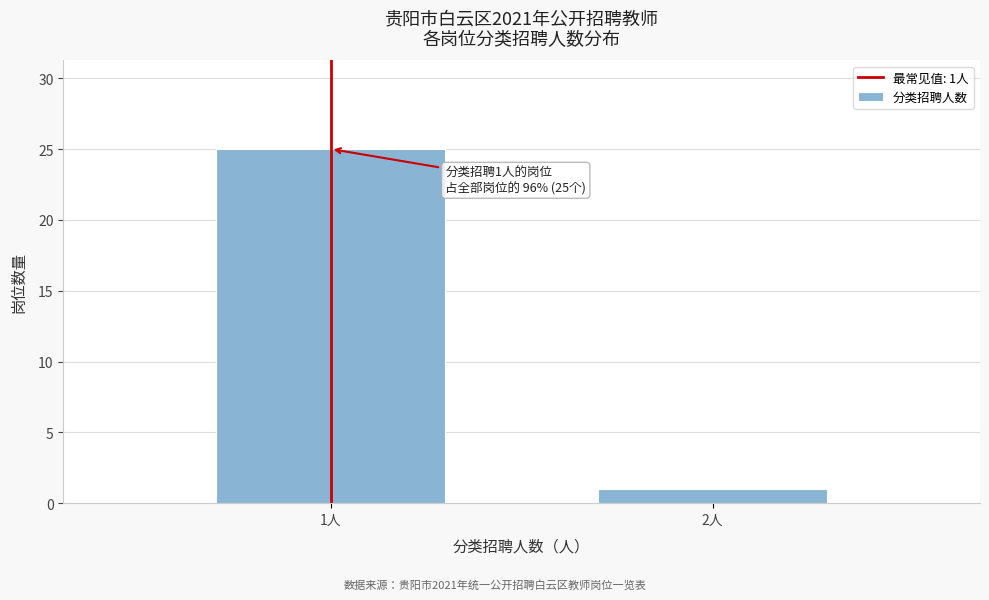

Reading right to left, extract all data points from this chart.

1	25